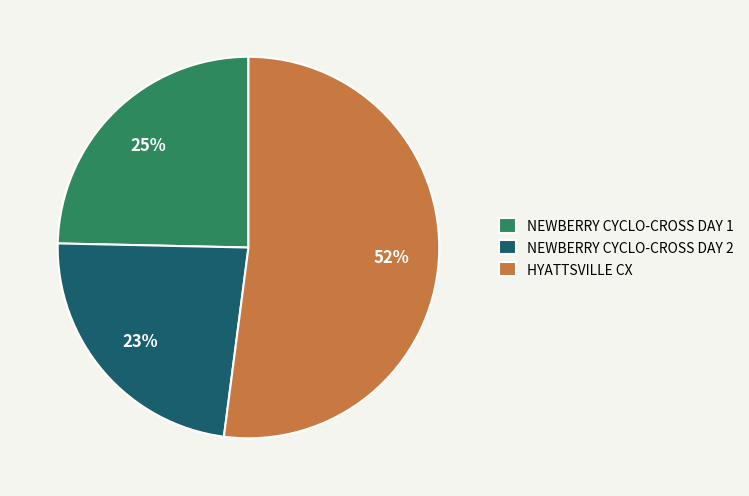

Approximately how many times larger is the value at NEWBERRY CYCLO-CROSS DAY 1 compared to HYATTSVILLE CX?

0.5